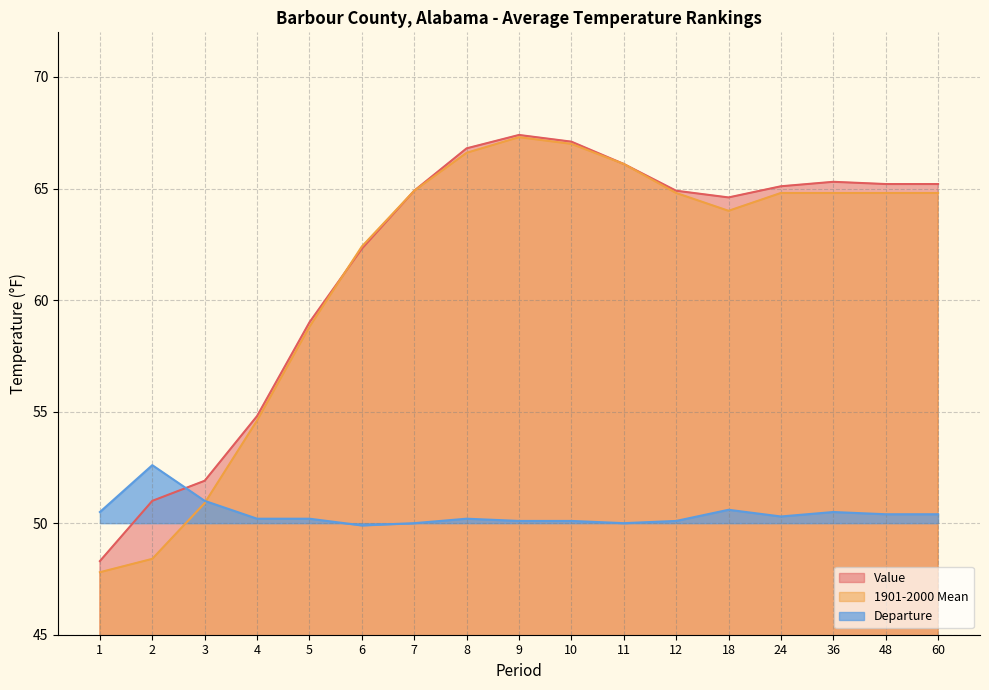

What is the value of the Departure point at the 16th from the left?

50.4